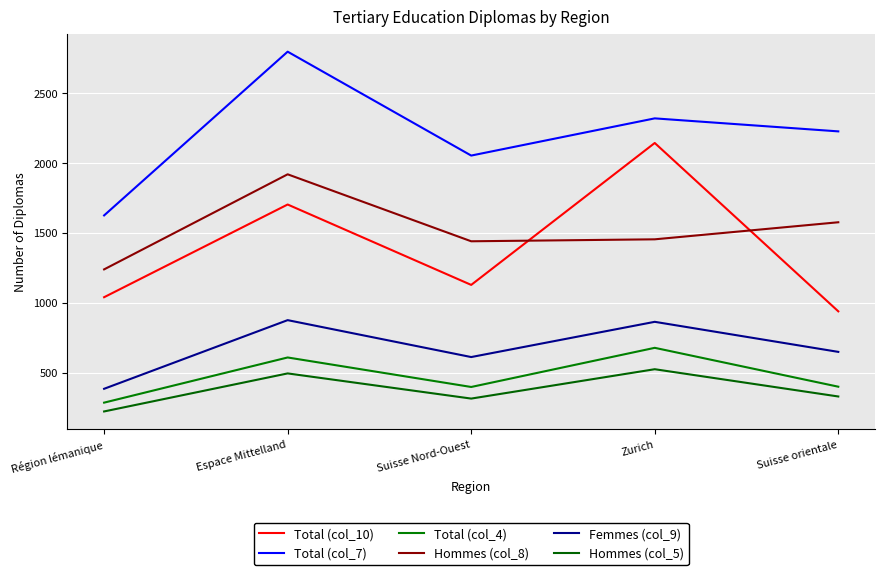

Does the chart have visible grid lines?

Yes